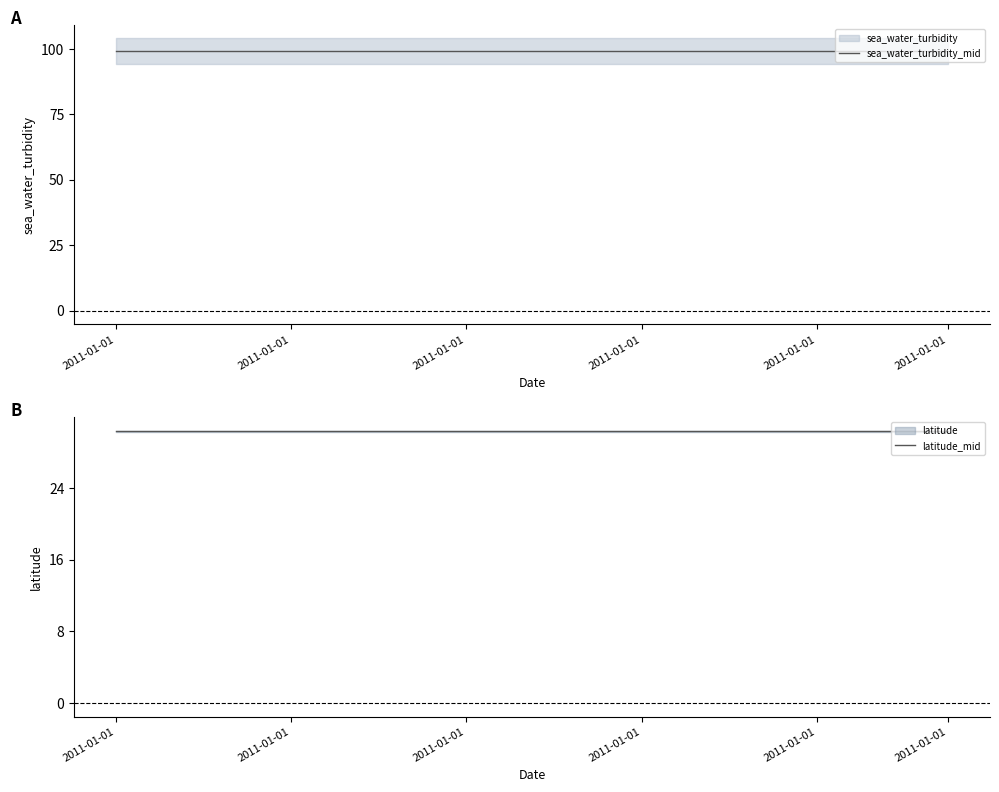

What is the sum of the sea_water_turbidity_mid values at 2011-01-01 and 10?

198.0